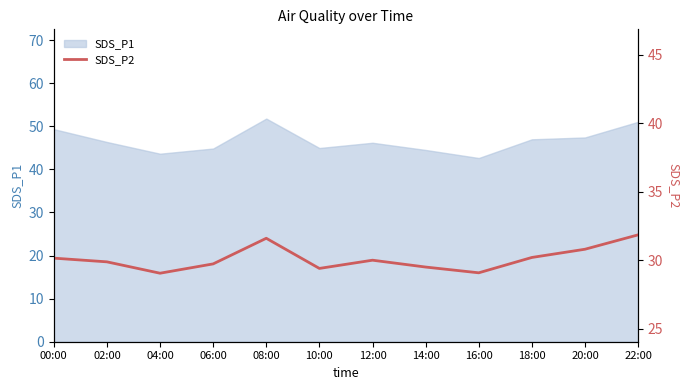

What is the minimum value for SDS_P1?

42.6